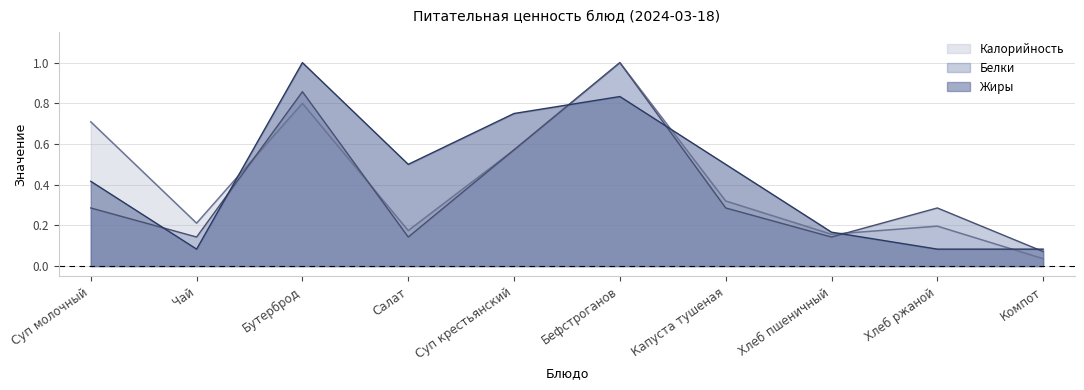

Rank the categories by Белки value from highest to lowest.

Бефстроганов, Бутерброд, Суп крестьянский, Суп молочный, Капуста тушеная, Хлеб ржаной, Чай, Салат, Хлеб пшеничный, Компот